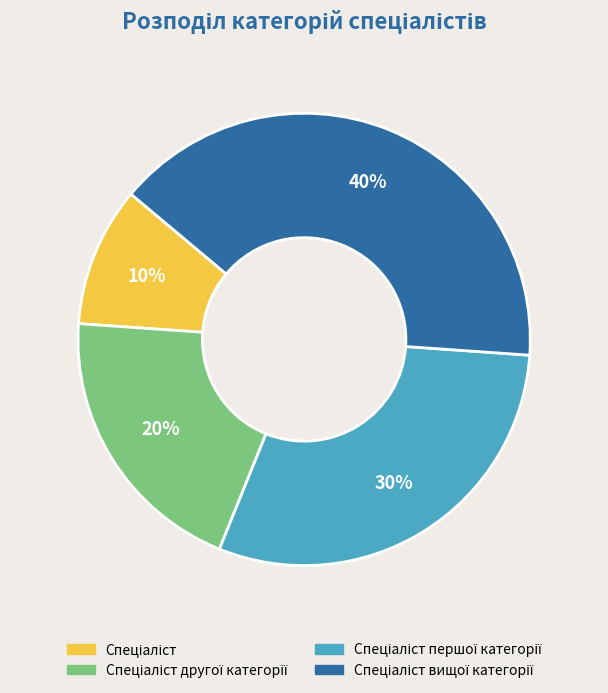

Is there a majority slice in this chart?

No